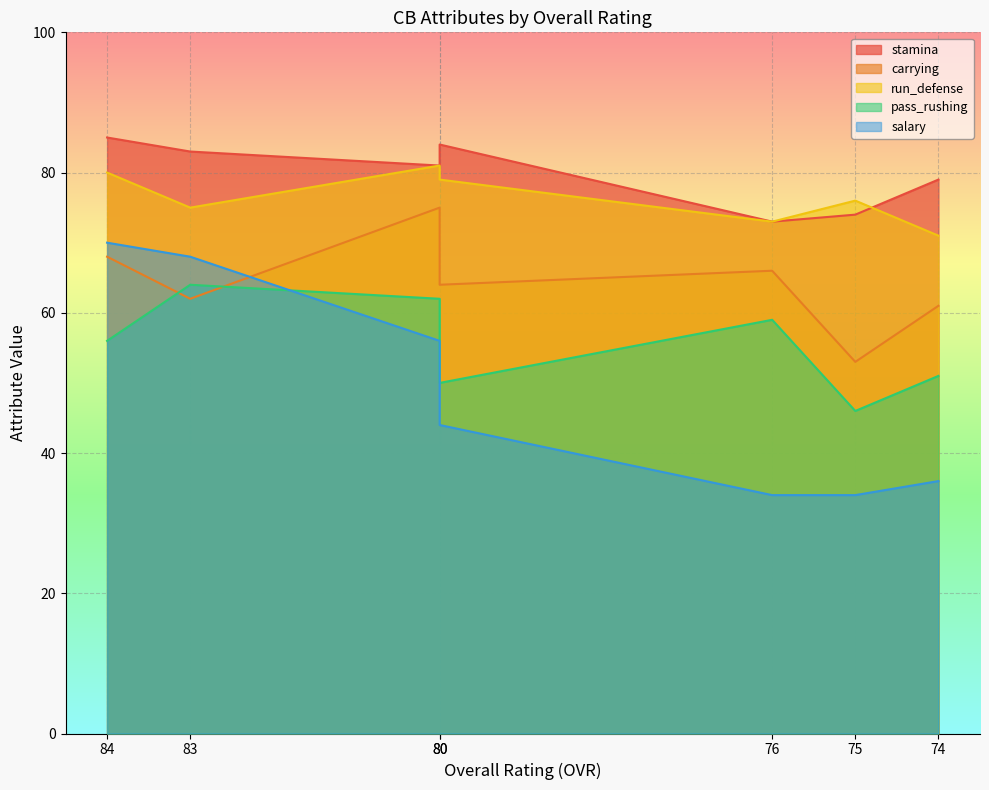

Which category has the lowest value in the stamina series?

76